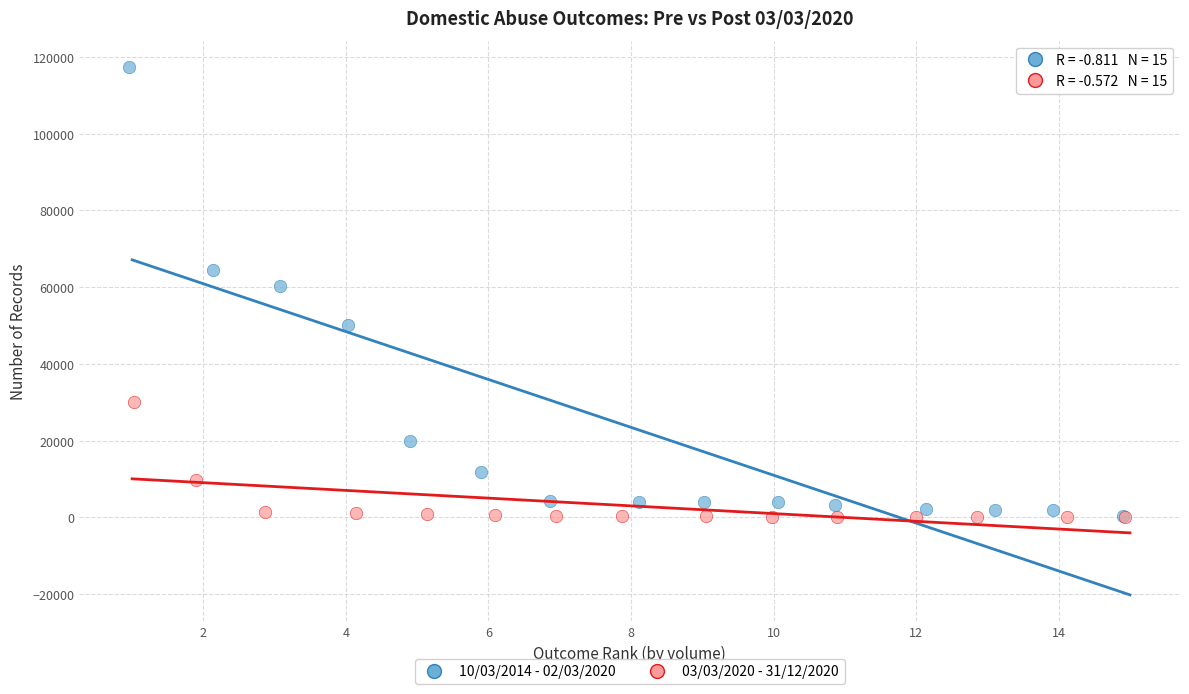

Which series has the widest spread of Y values?

10/03/2014 - 02/03/2020